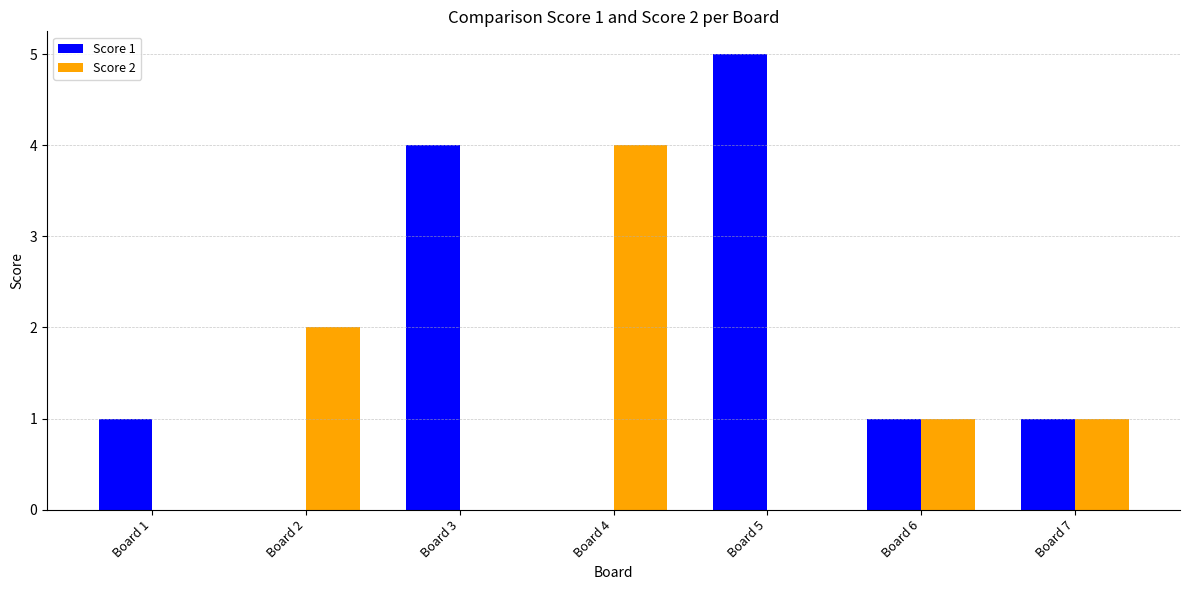

Reading left to right, extract all data points from this chart.

Score 1: Board 1=1	Board 2=0	Board 3=4	Board 4=0	Board 5=5	Board 6=1	Board 7=1
Score 2: Board 1=0	Board 2=2	Board 3=0	Board 4=4	Board 5=0	Board 6=1	Board 7=1